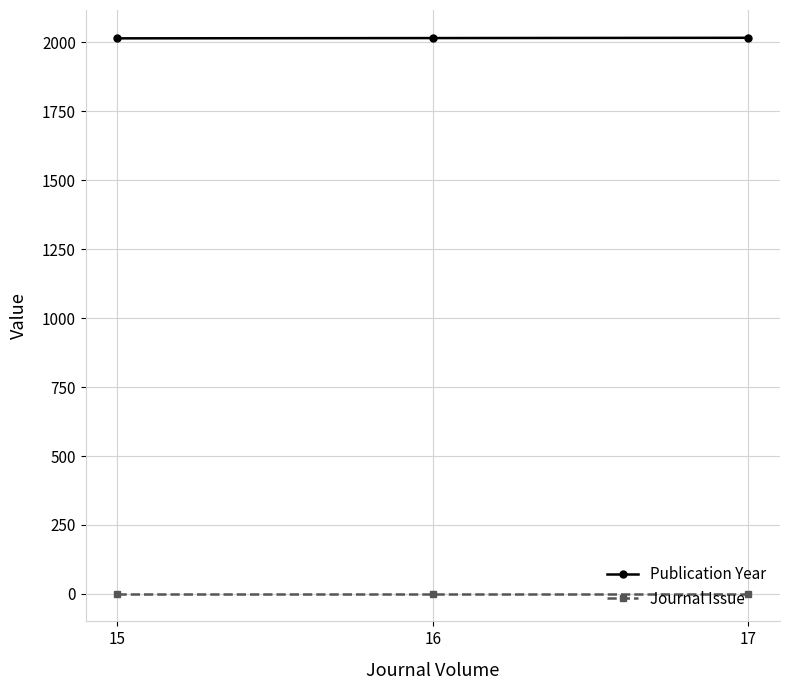

What is the total value across all series at 16?

2017